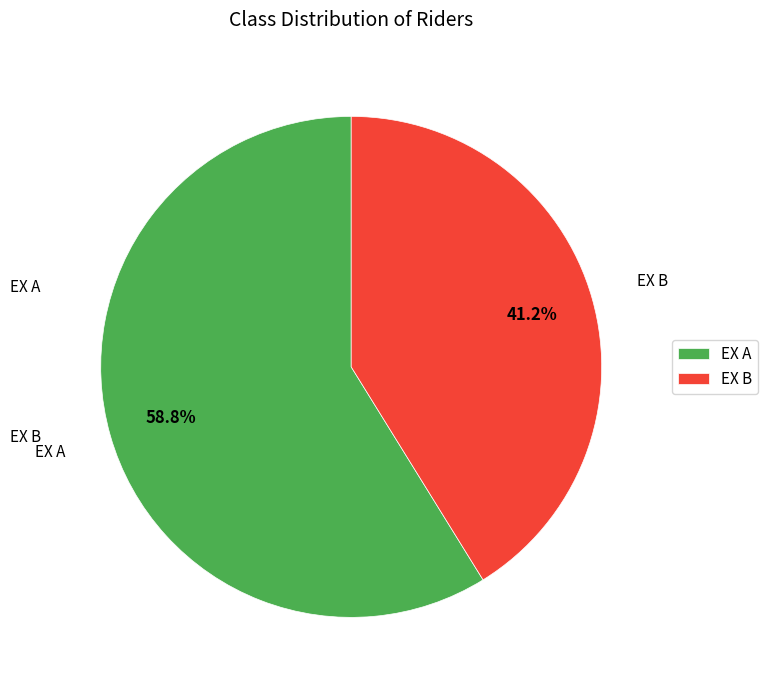

Which has a higher value, EX A or EX B?

EX A